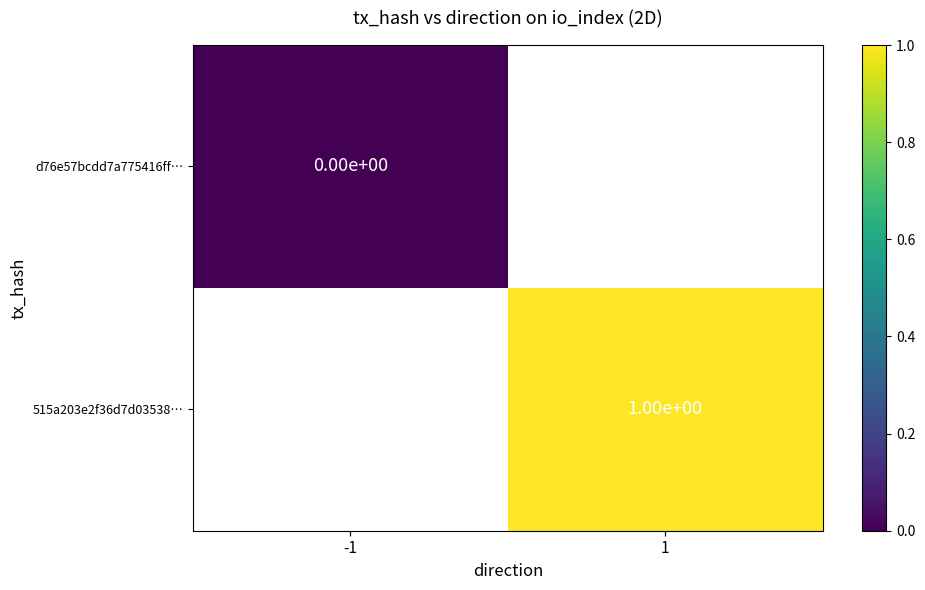

At which label does 515a203e2f36d7d03538… reach its peak?

-1